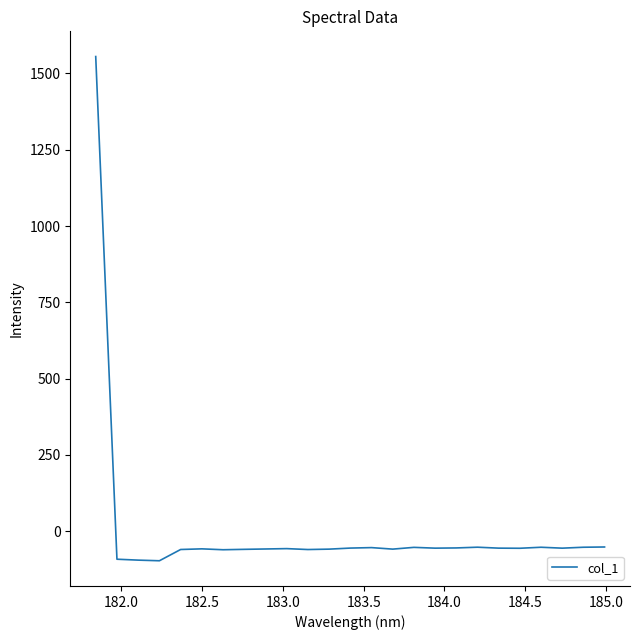

What is the maximum value shown in the chart?

1555.5